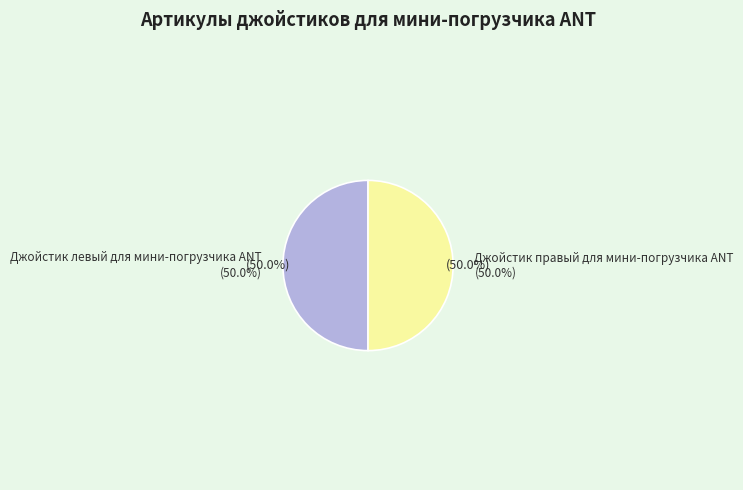

Which category has the smallest portion of the pie?

Джойстик левый для мини-погрузчика ANT